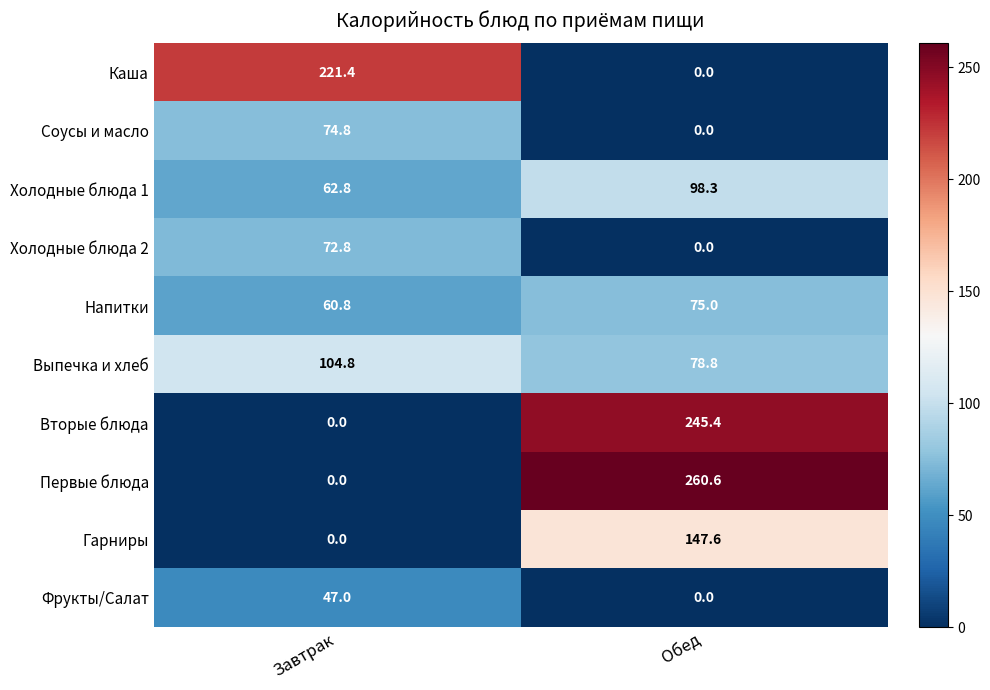

What is the sum of the Напитки values at Обед and Завтрак?

135.8